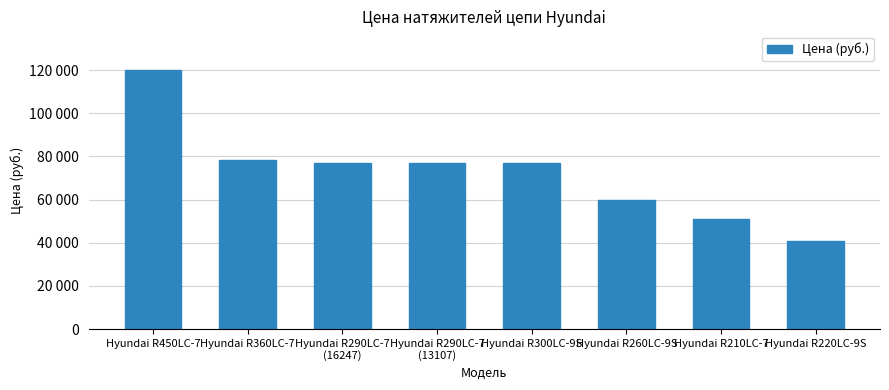

At which category does the chart reach its minimum across all series?

Hyundai R220LC-9S